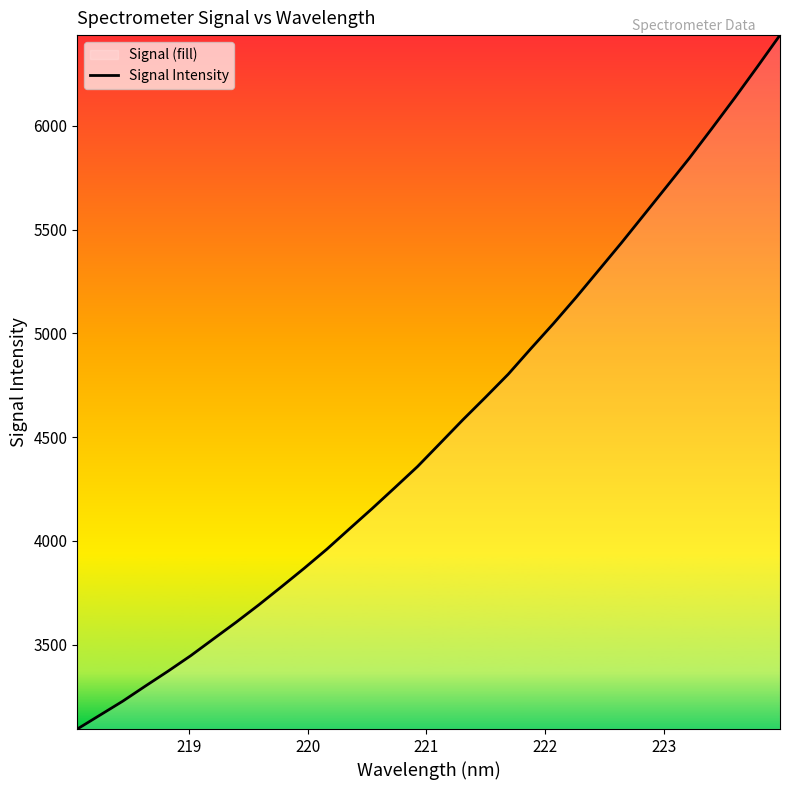

What is the minimum value shown in the chart?

3094.2